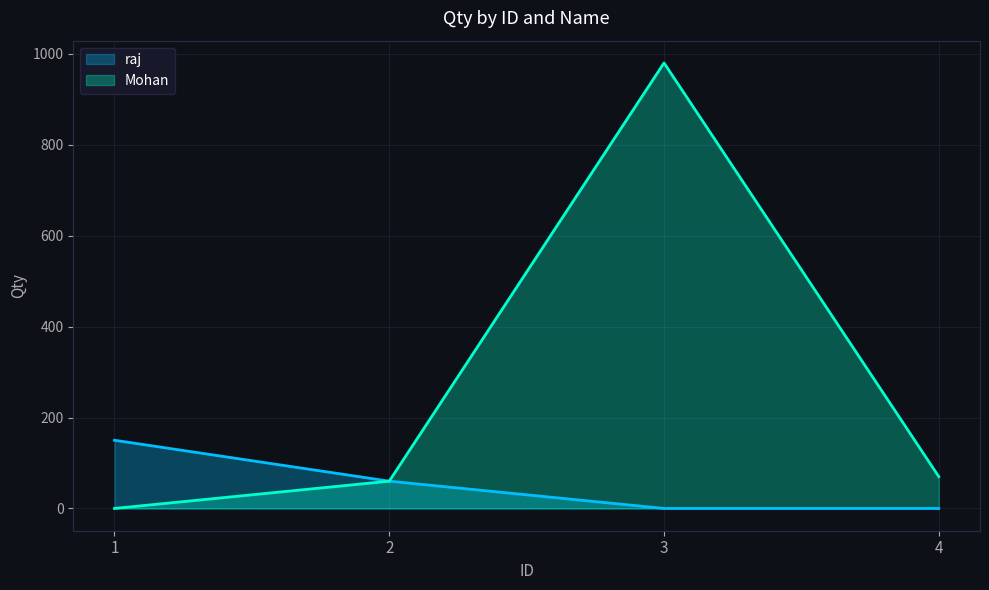

At which category does Mohan reach its first local peak?

3